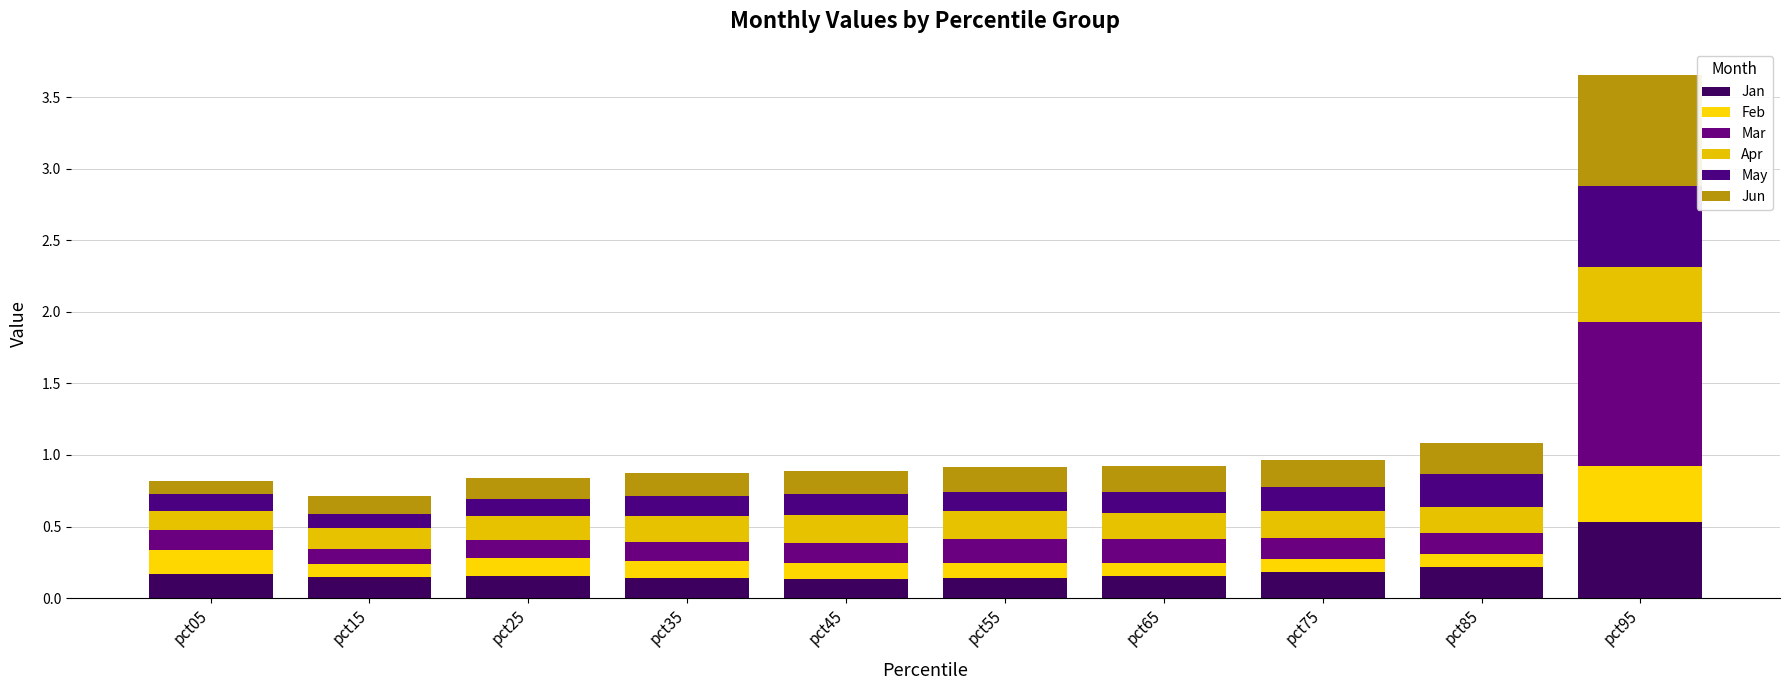

True or false: Jan has a value of 0.1 at pct15.

True